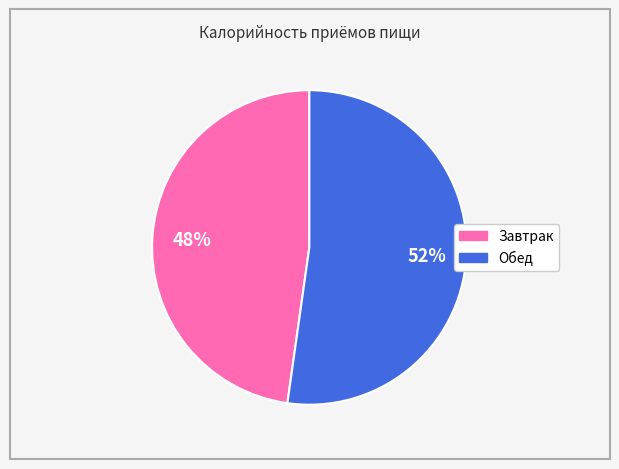

What is the largest slice in the pie chart?

Обед